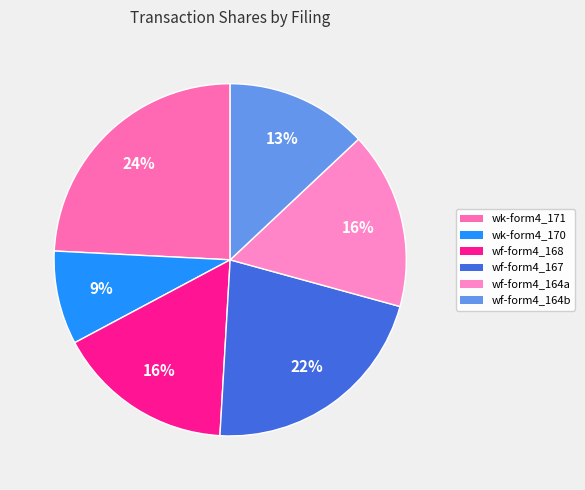

Rank the categories by value from highest to lowest.

wk-form4_1711136417.xml, wf-form4_167942963981297.xml, wf-form4_168115296570642.xml, wf-form4_164944285078000.xml, wf-form4_164849740704093.xml, wk-form4_1701112688.xml